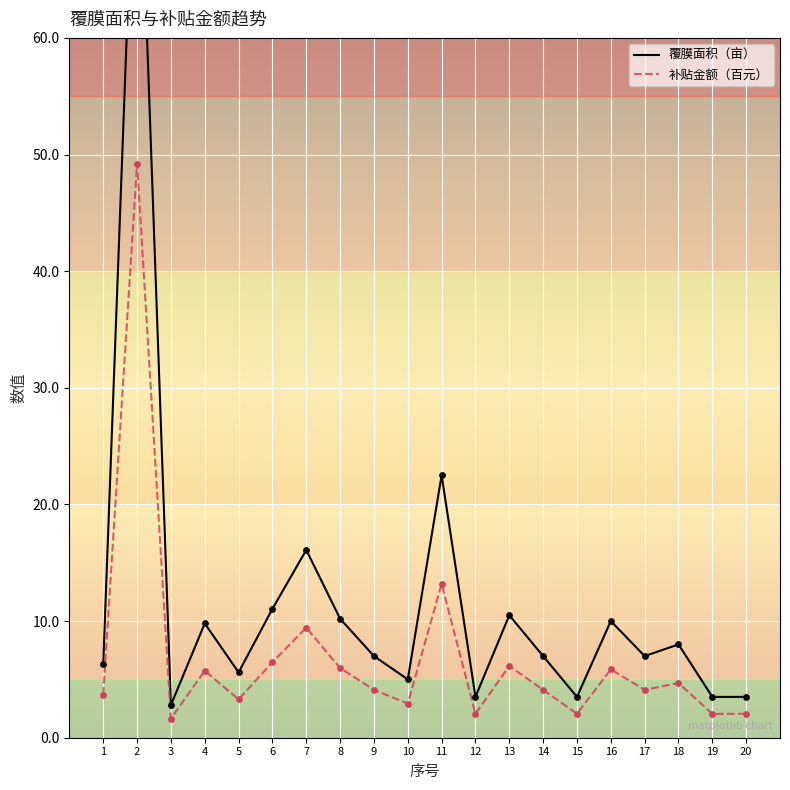

What are all the series names shown in the legend?

覆膜面积（亩）, 补贴金额（百元）